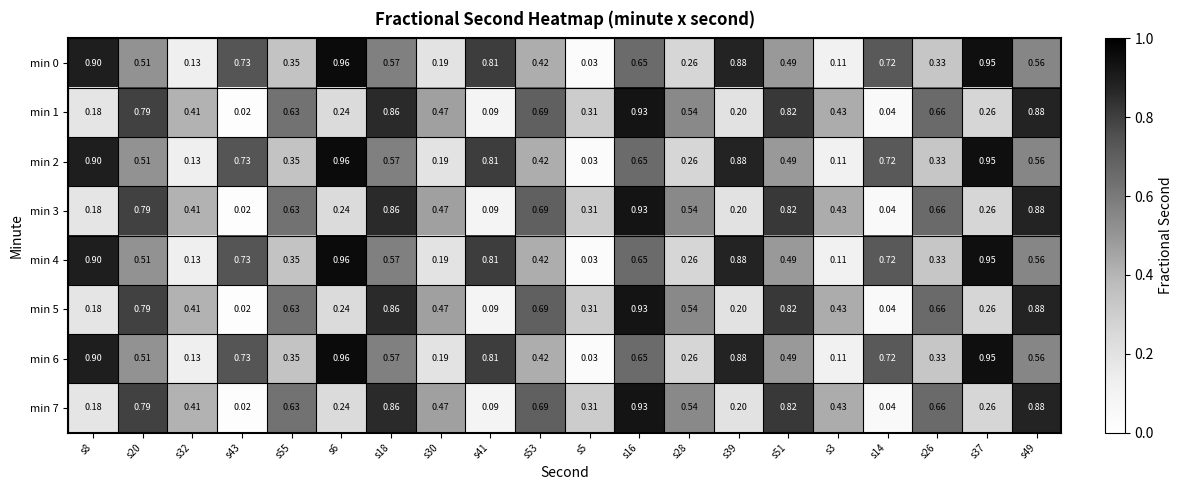

At how many categories does at least one series exceed 0?

20